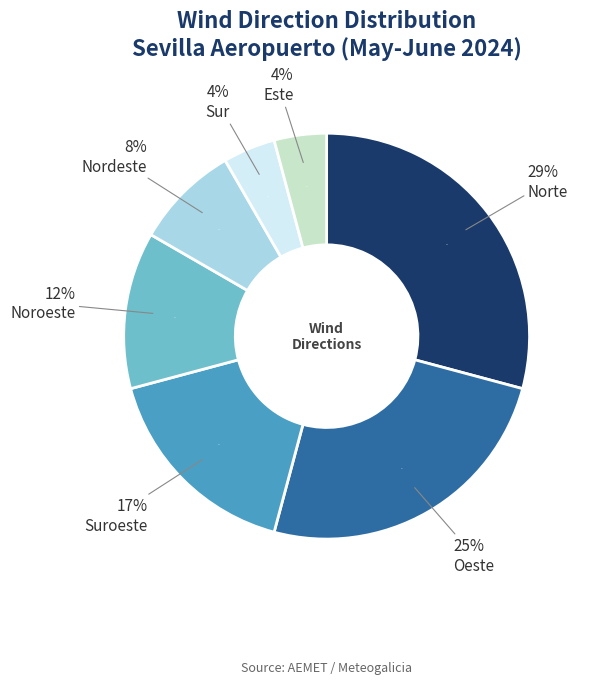

To the nearest percent, what percentage of the pie is Este?

4%